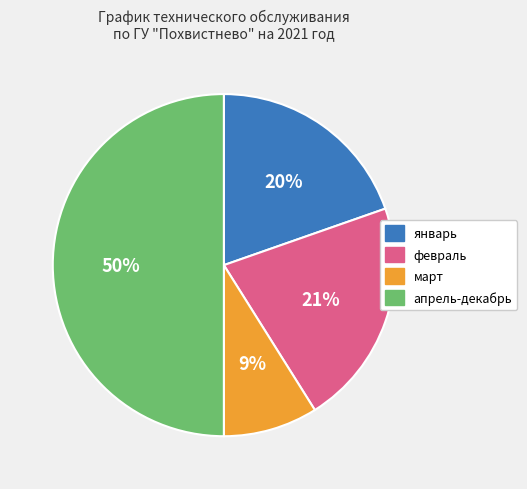

True or false: март accounts for 9% of the total.

True